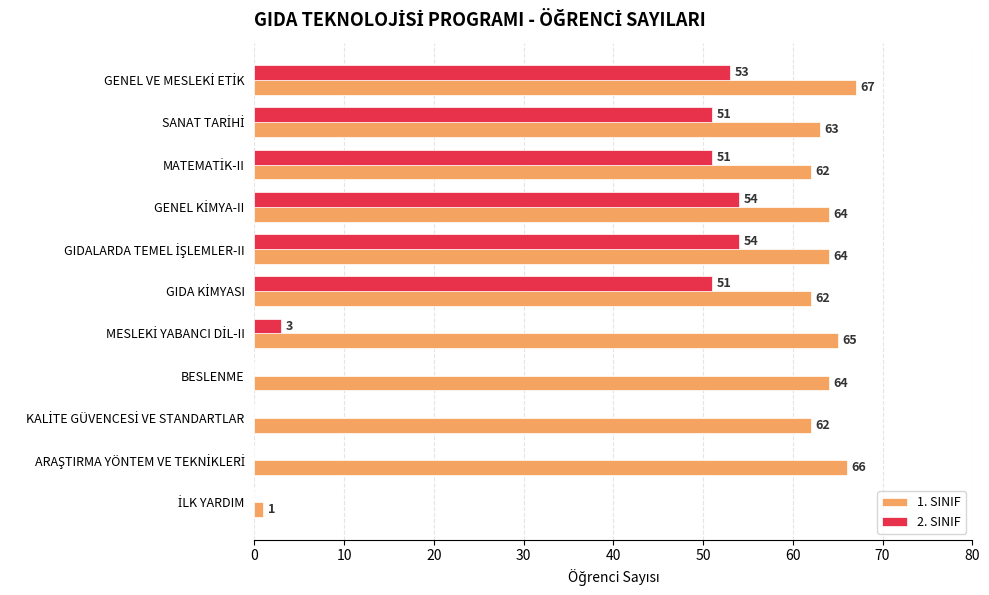

What is the greatest value displayed?

67